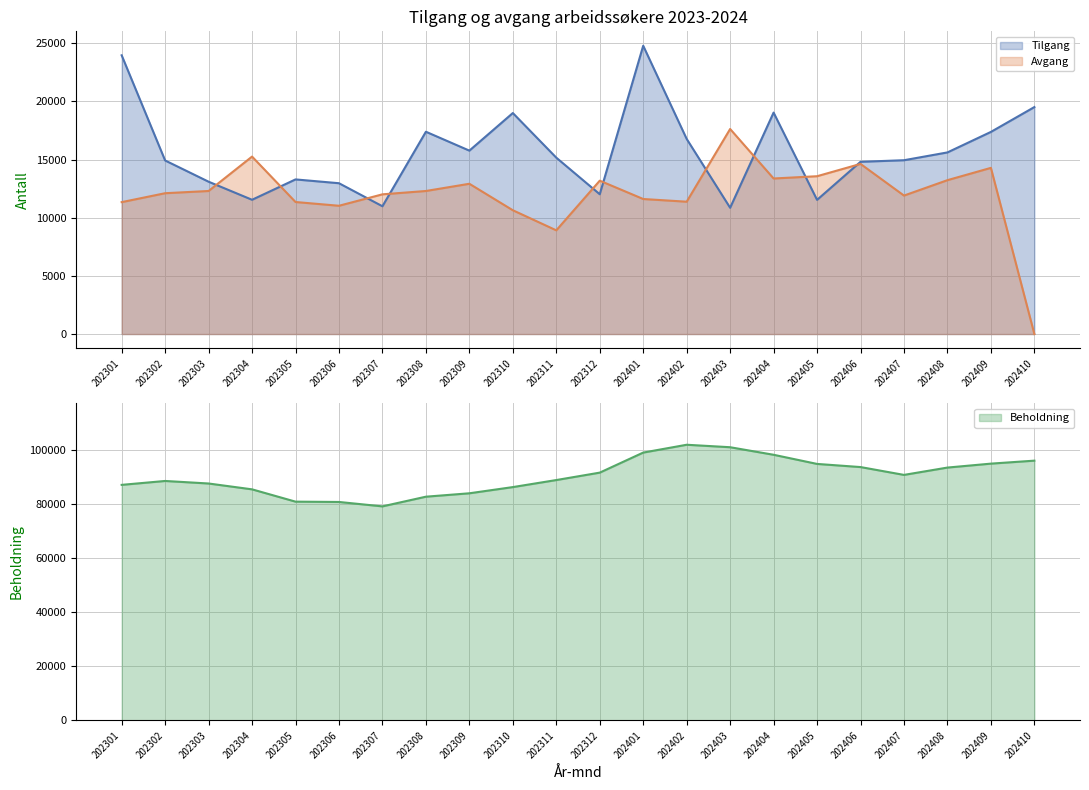

How many times do Tilgang and Avgang cross each other?

10